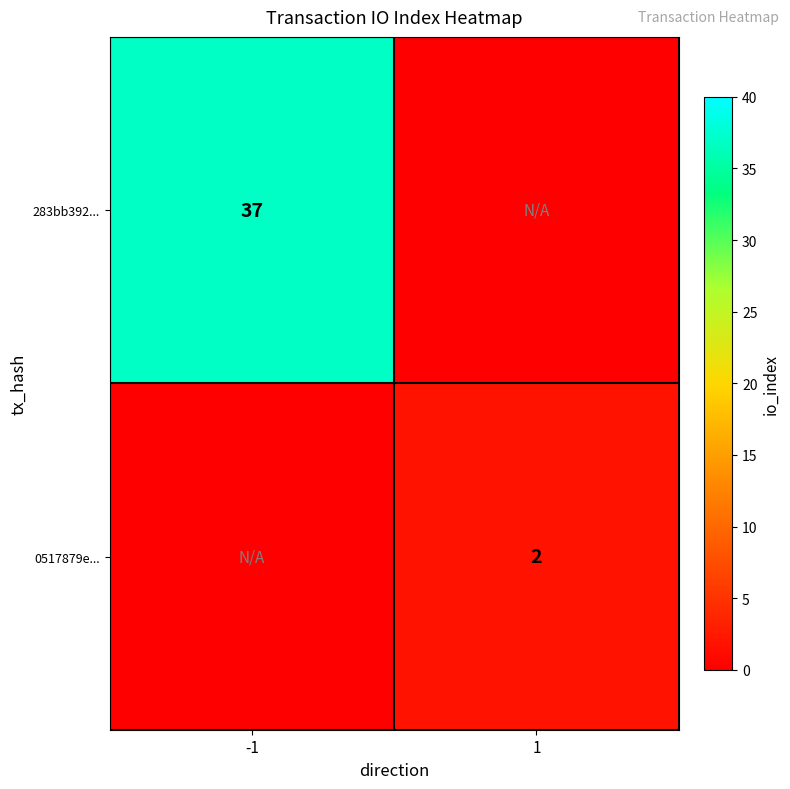

The value of 283bb392... at -1 is 55. True or false?

False